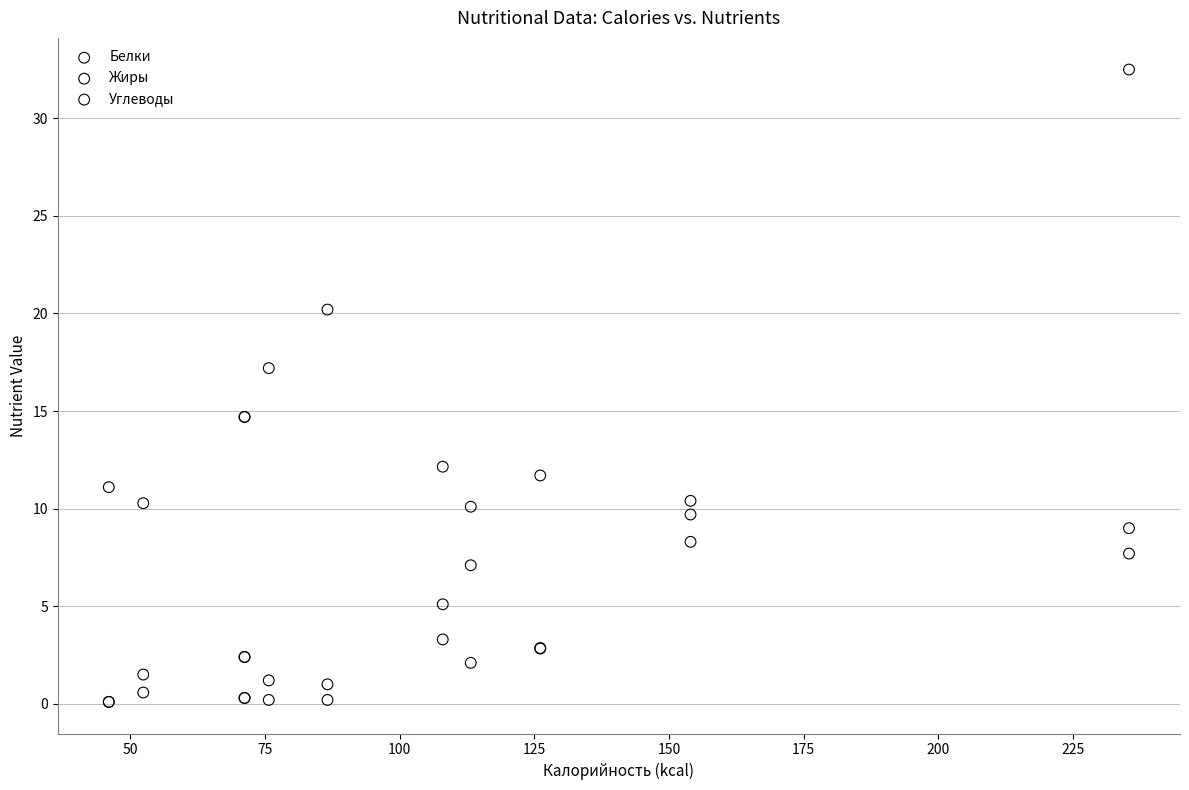

In the Жиры series, what Y value is closest to 4?

5.1